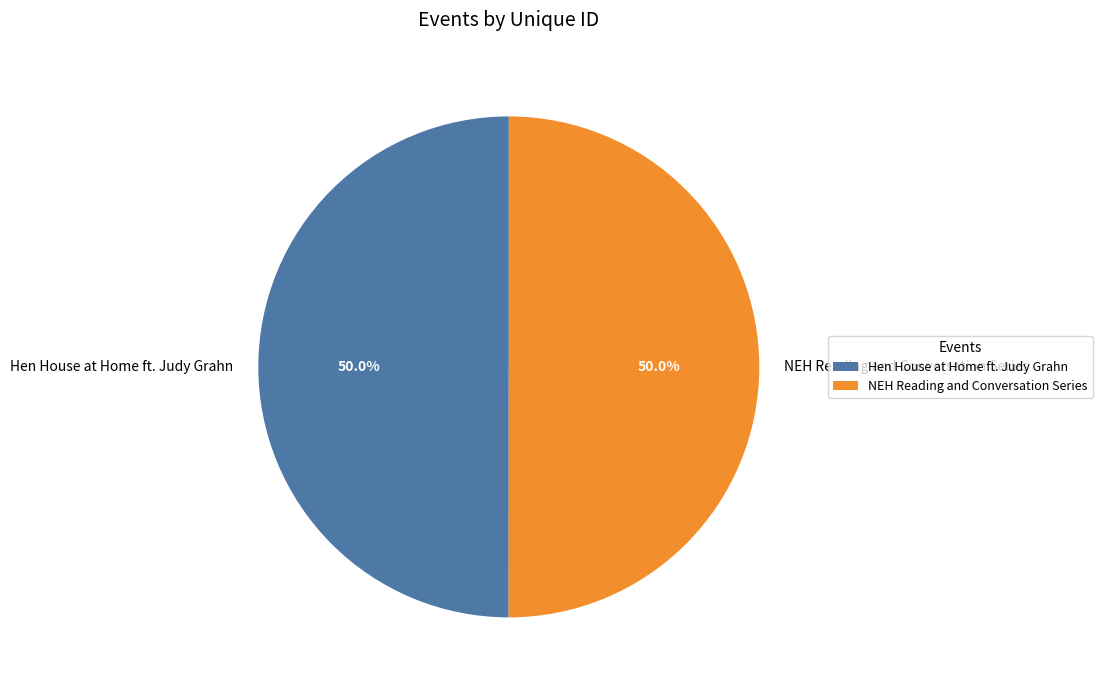

Combined, do Hen House at Home ft. Judy Grahn and NEH Reading and Conversation Series account for over 50%?

Yes